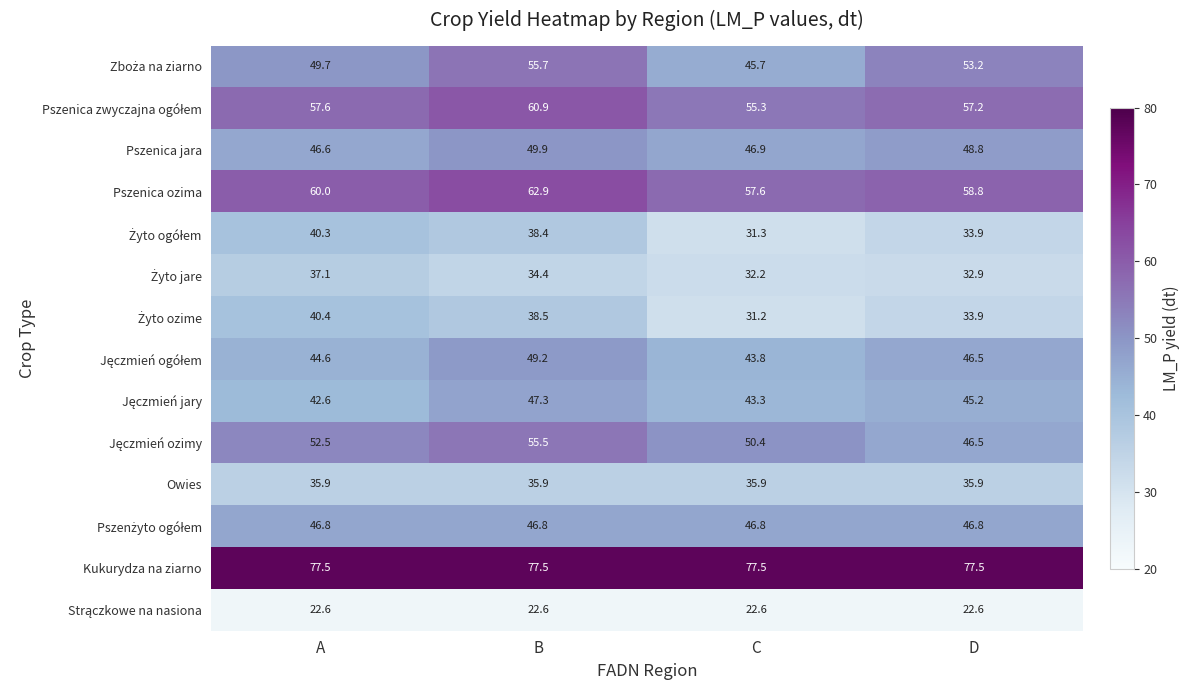

What is the maximum value shown in the chart?

77.5